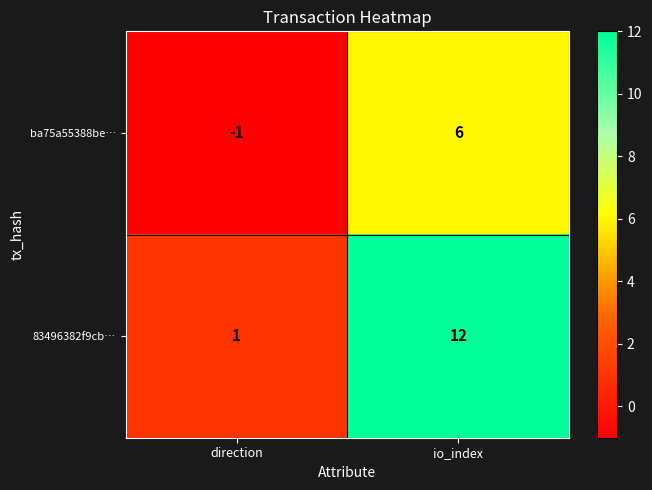

What is the sum of the ba75a55388be… values at io_index and direction?

5